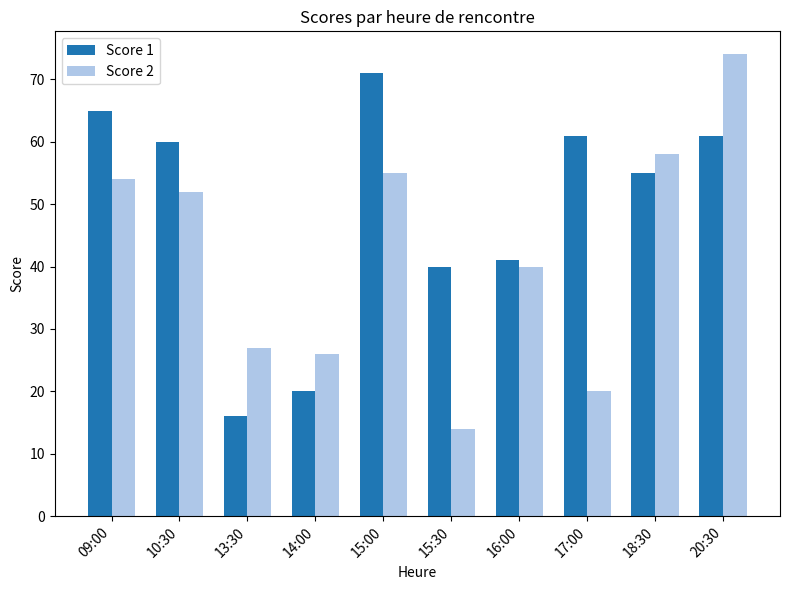

Where does the Score 2 series first go above 52?

09:00